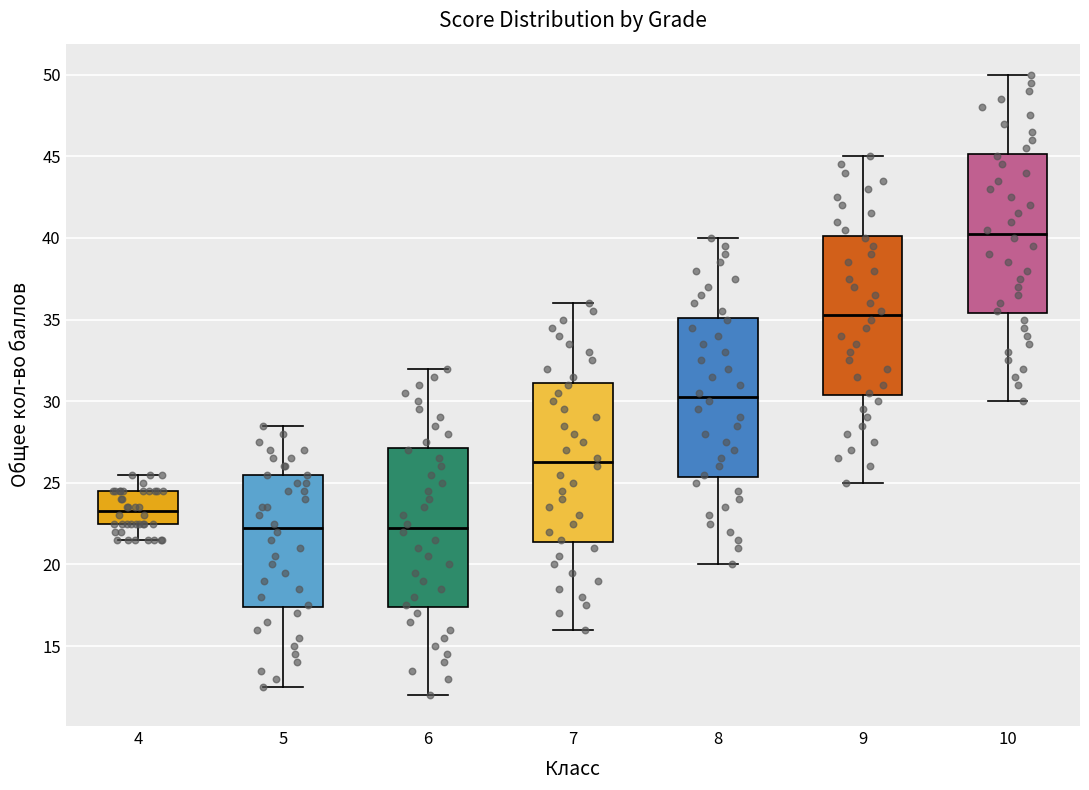

Where does the upper whisker of the box at x = 9 end on the y-axis? The values are not printed on the chart, so give them approximately, as read against the axis.

45.0